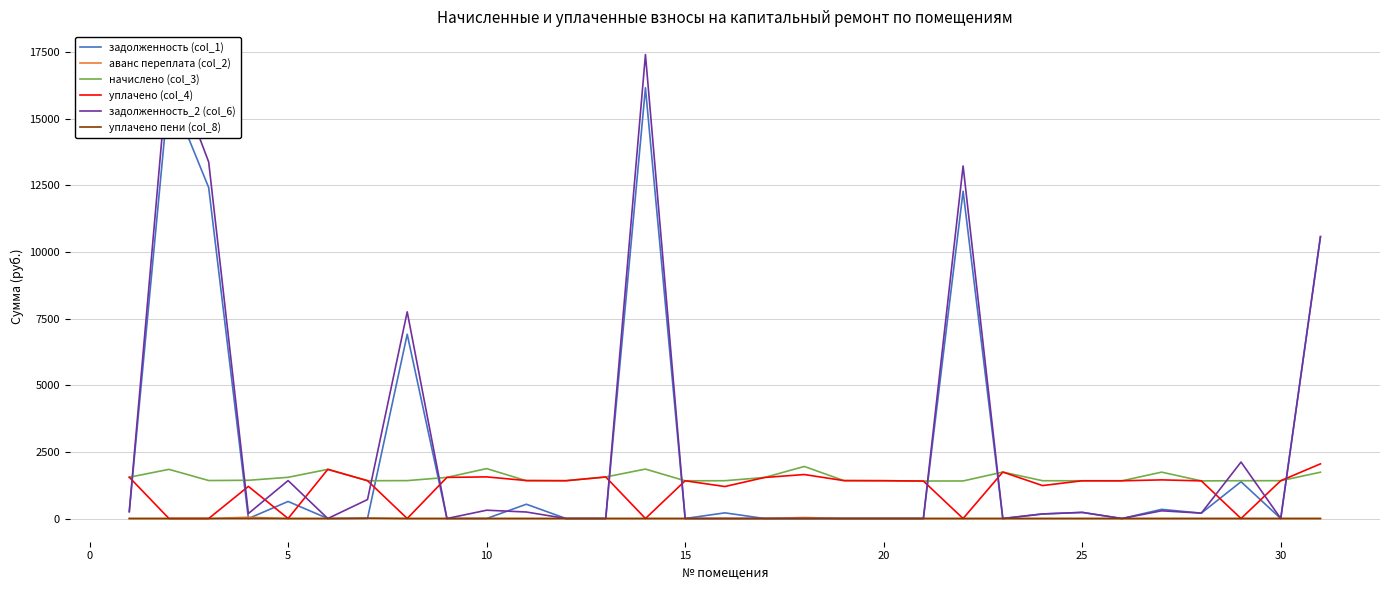

True or false: уплачено пени (col_8) and начислено (col_3) cross at least once.

False